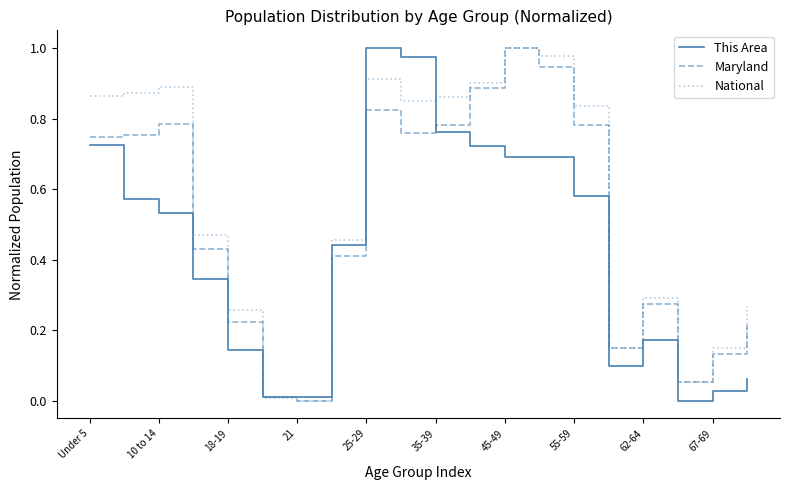

Which series has the largest total across all categories?

National